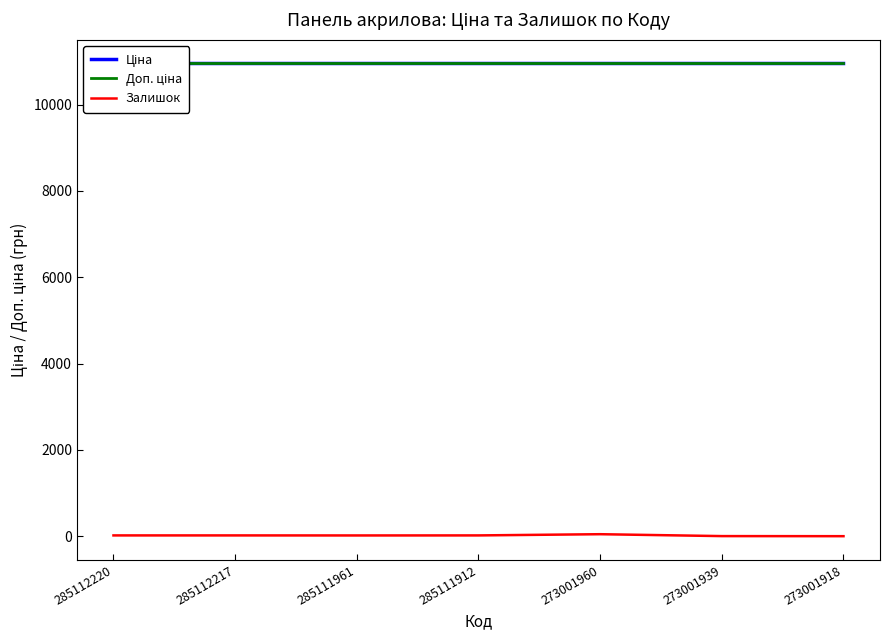

At which category does the chart reach its minimum across all series?

273001918